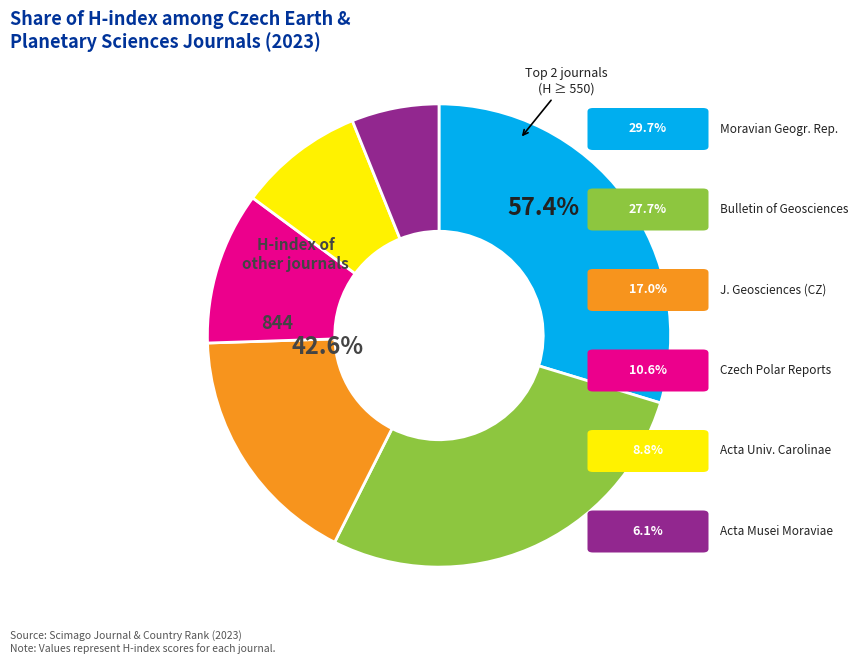

What is the change in value from Moravian Geographical Reports to Acta Universitatis Carolinae Geographica?

-415